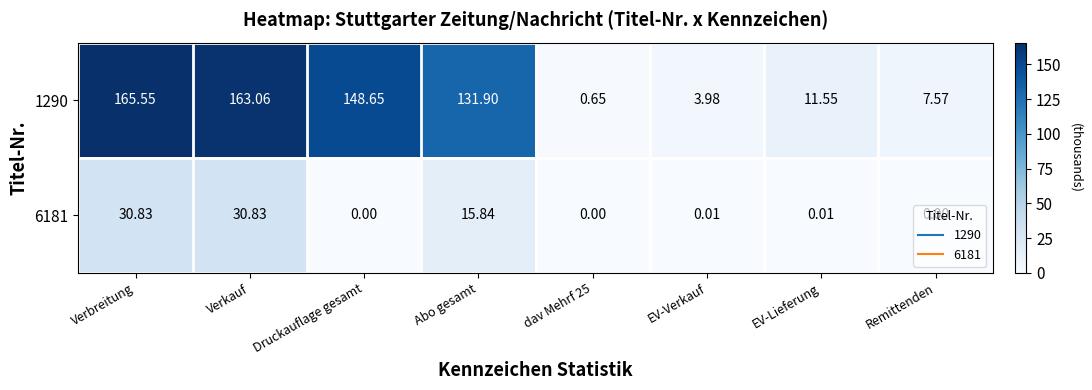

How many distinct data groups are displayed?

2